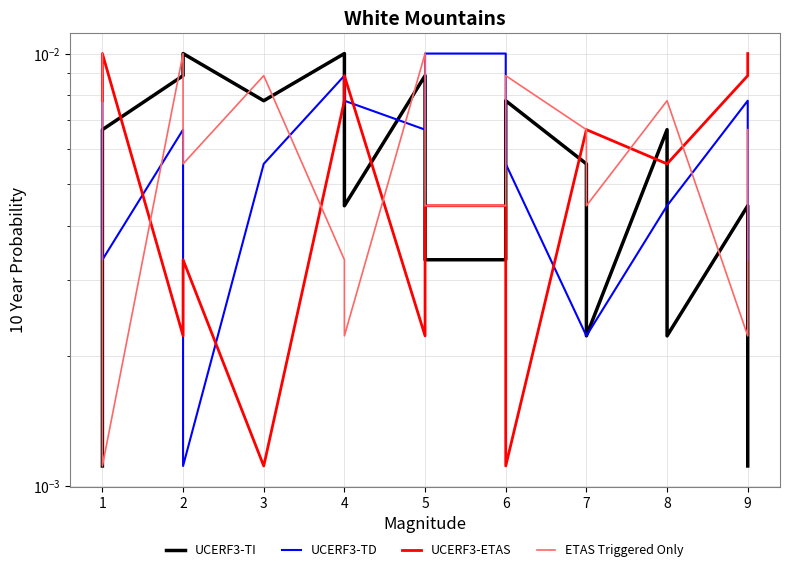

At which category does ETAS Triggered Only reach its first local peak?

2